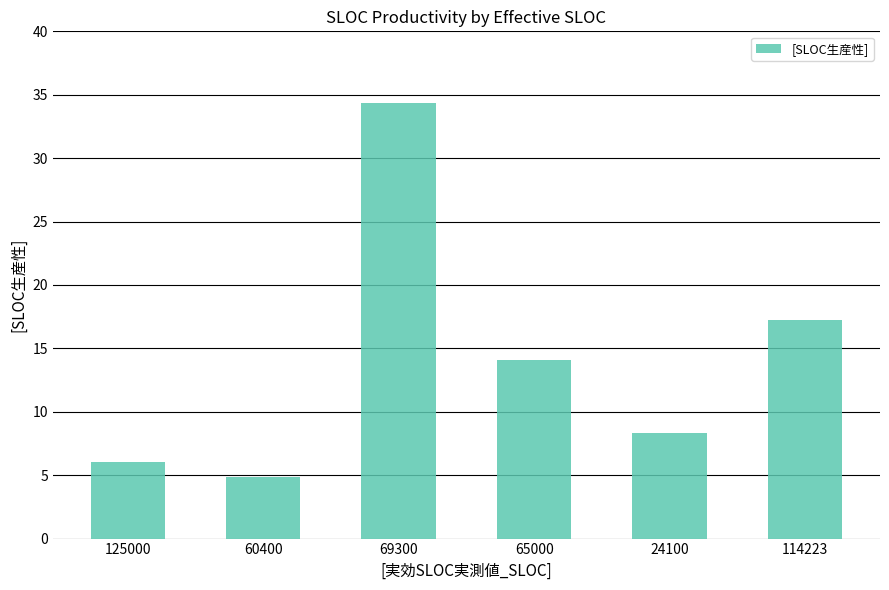

The value at 69300 is 34.3. True or false?

True